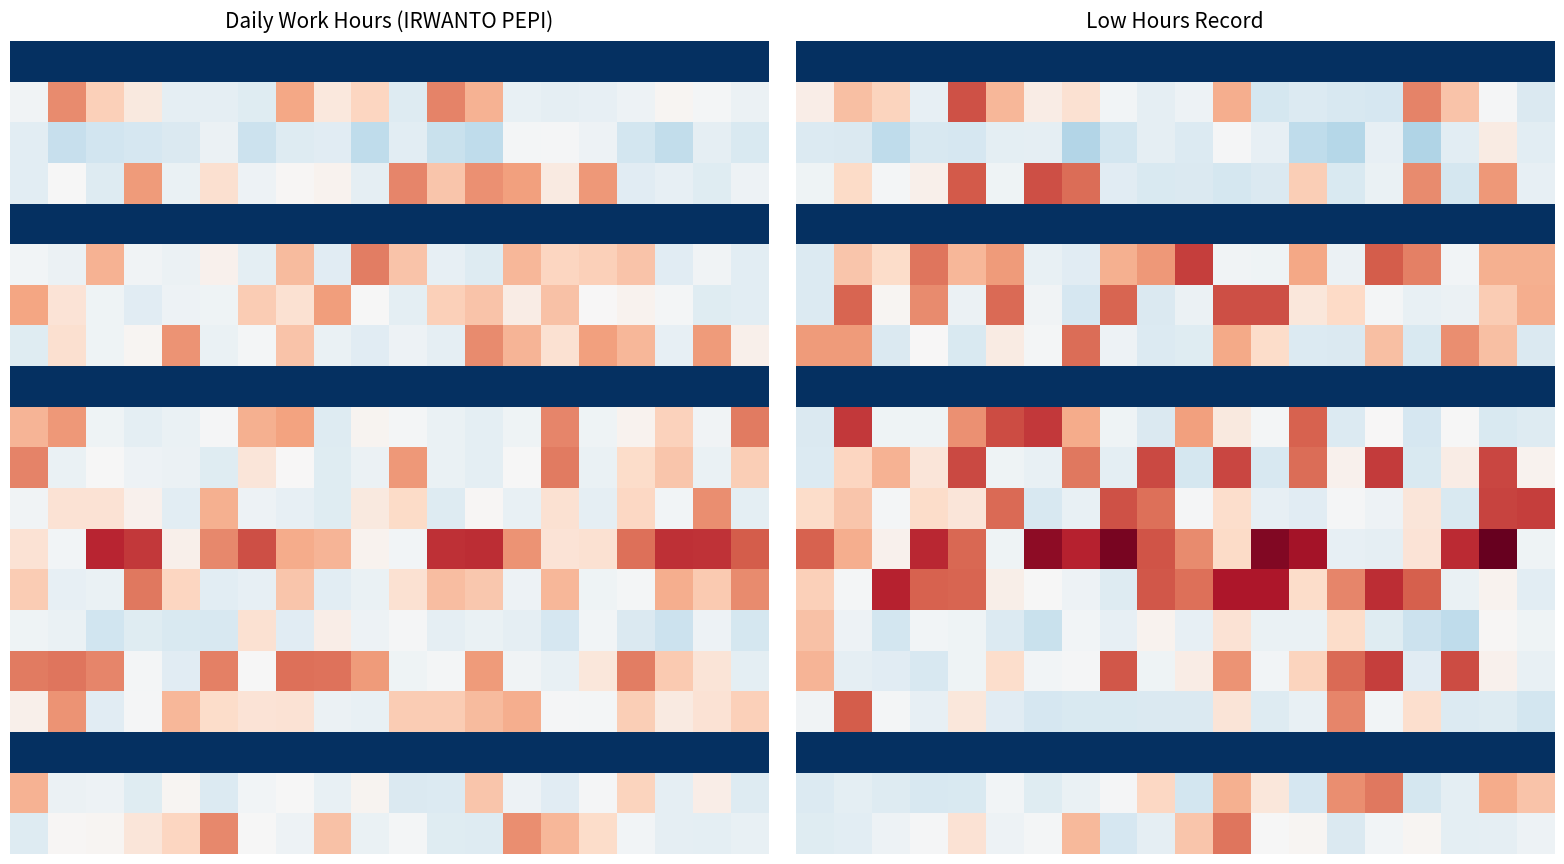

Count the number of categories in the chart.

20